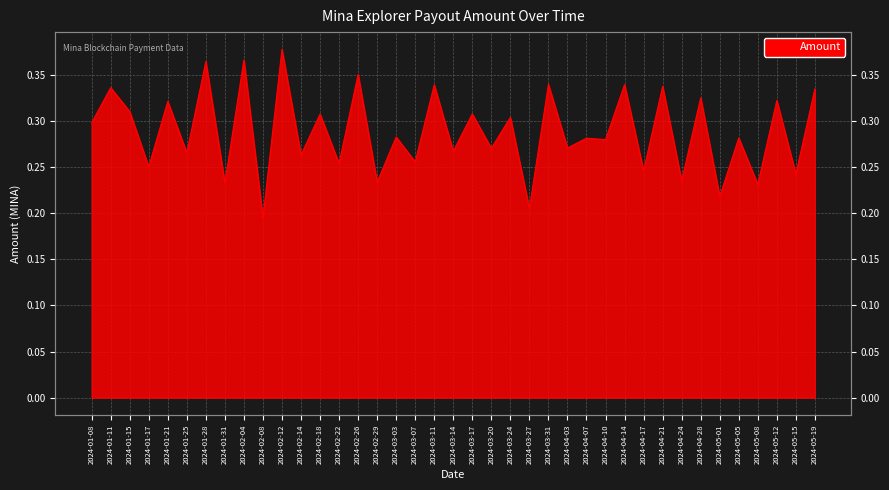

True or false: there are more than 0 points higher than both neighbors.

True